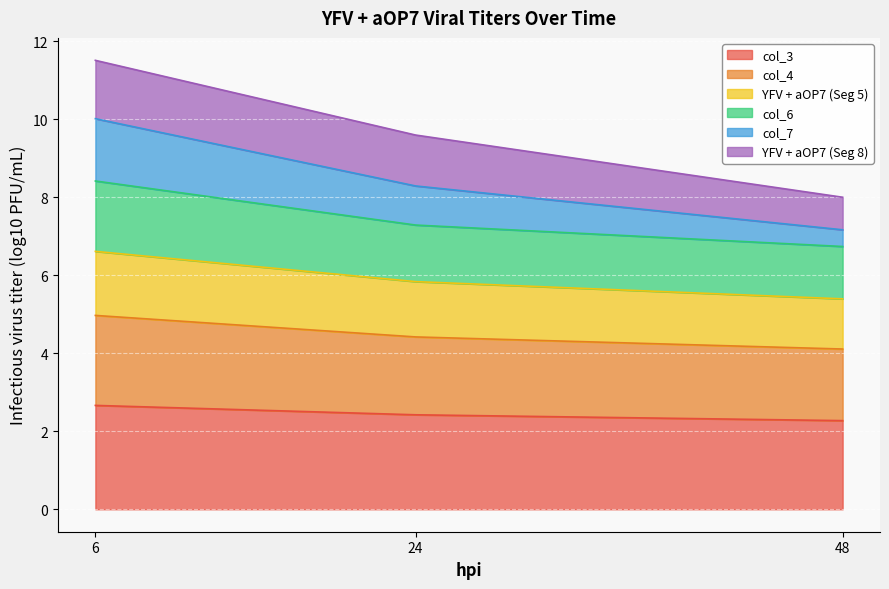

What is the approximate value of col_3 at 48?

2.3